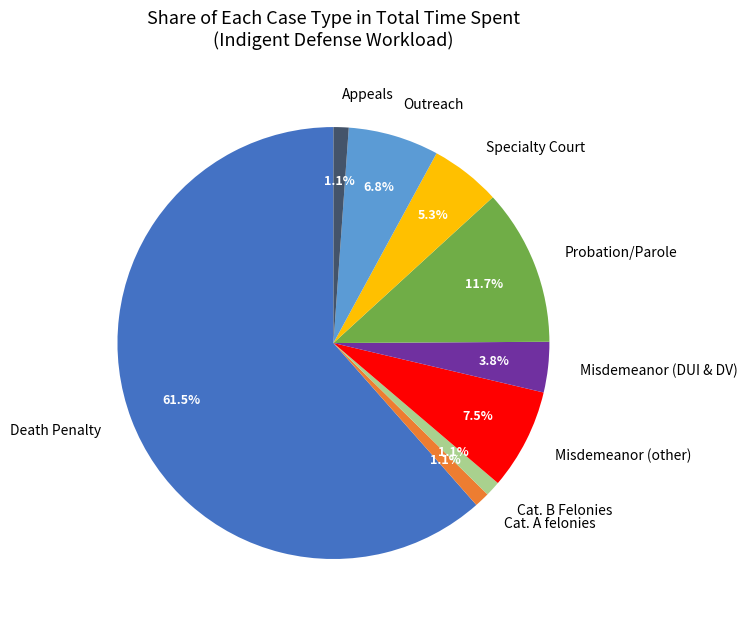

How many slices are in this pie chart?

9